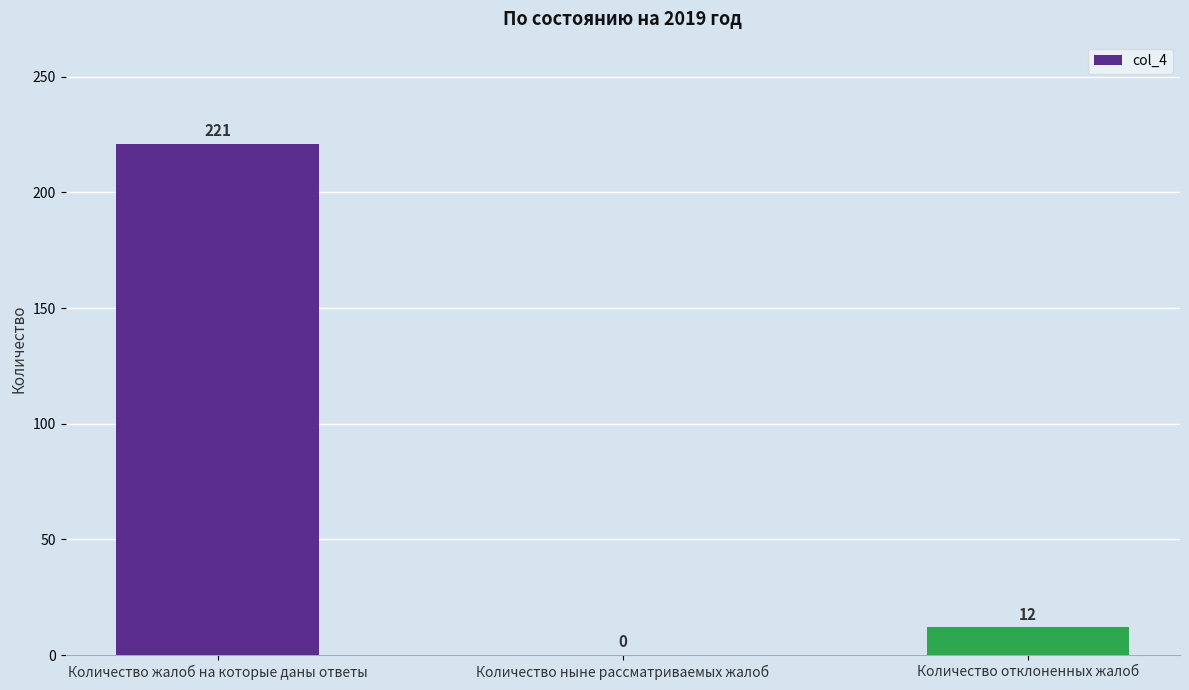

Reading right to left, what are all the values shown in this chart?

Количество отклоненных жалоб=12	Количество ныне рассматриваемых жалоб=0	Количество жалоб на которые даны ответы=221